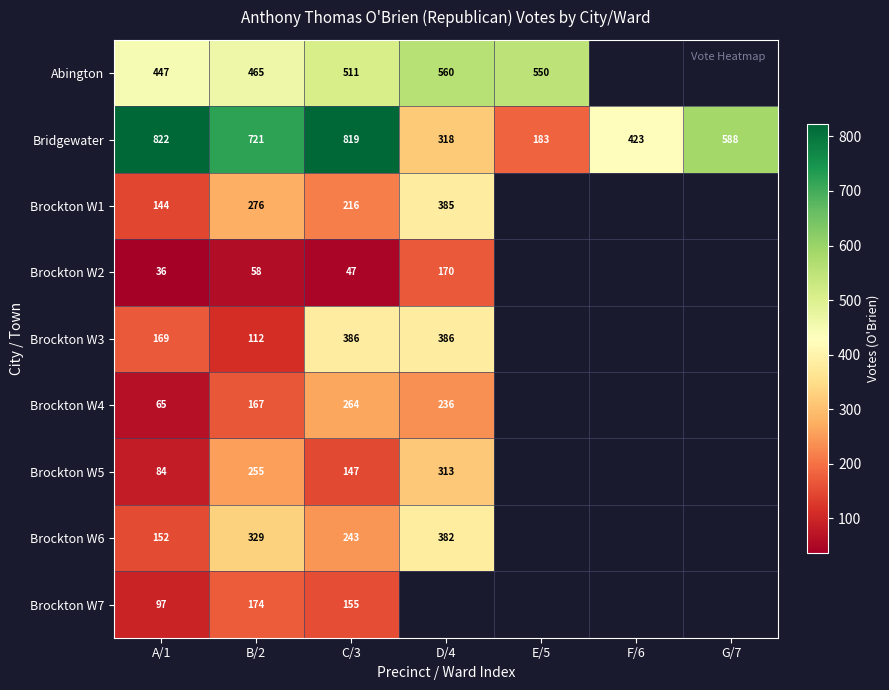

What is the maximum value shown in the chart?

822.0